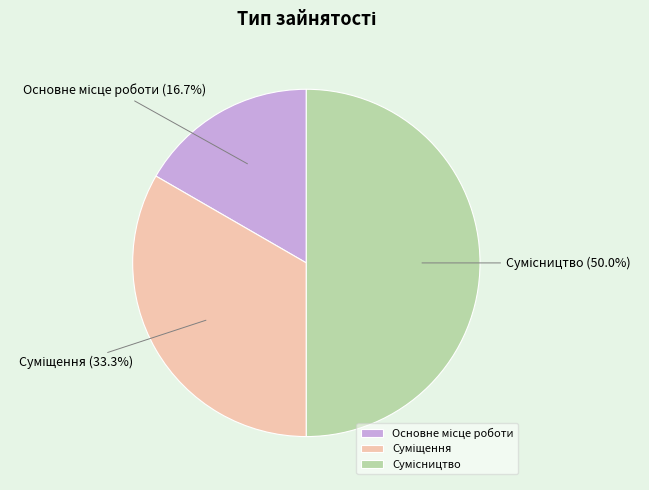

Is there a majority slice in this chart?

No